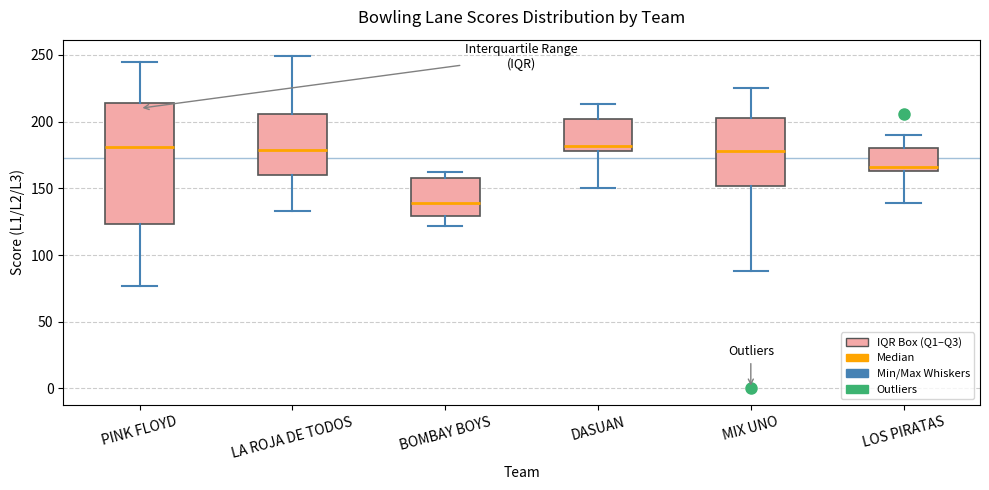

Reading left to right, transcribe this box plot: for each box, give where its median line is, the range the box spans, and where its two whiskers end, as read against the y-axis. The values are not printed on the chart, so give them approximately, as read against the axis.

PINK FLOYD: median 180, box 125 to 215, whiskers 75 to 245
LA ROJA DE TODOS: median 180, box 160 to 205, whiskers 135 to 250
BOMBAY BOYS: median 140, box 130 to 160, whiskers 120 to 160 (just above the box's upper edge)
DASUAN: median 180 (just above the box's lower edge), box 180 to 200, whiskers 150 to 215
MIX UNO: median 180, box 150 to 205, whiskers 90 to 225
LOS PIRATAS: median 165 (just above the box's lower edge), box 165 to 180, whiskers 140 to 190